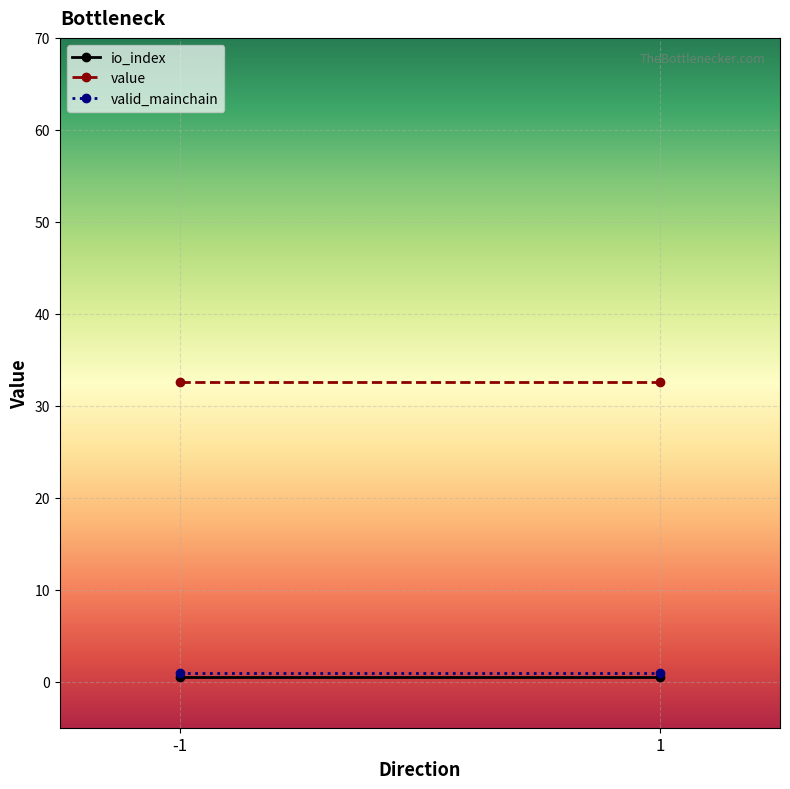

Reading left to right, list all the values displayed in this chart.

io_index: -1=0.5	1=0.5
value: -1=32.6	1=32.6
valid_mainchain: -1=1.0	1=1.0